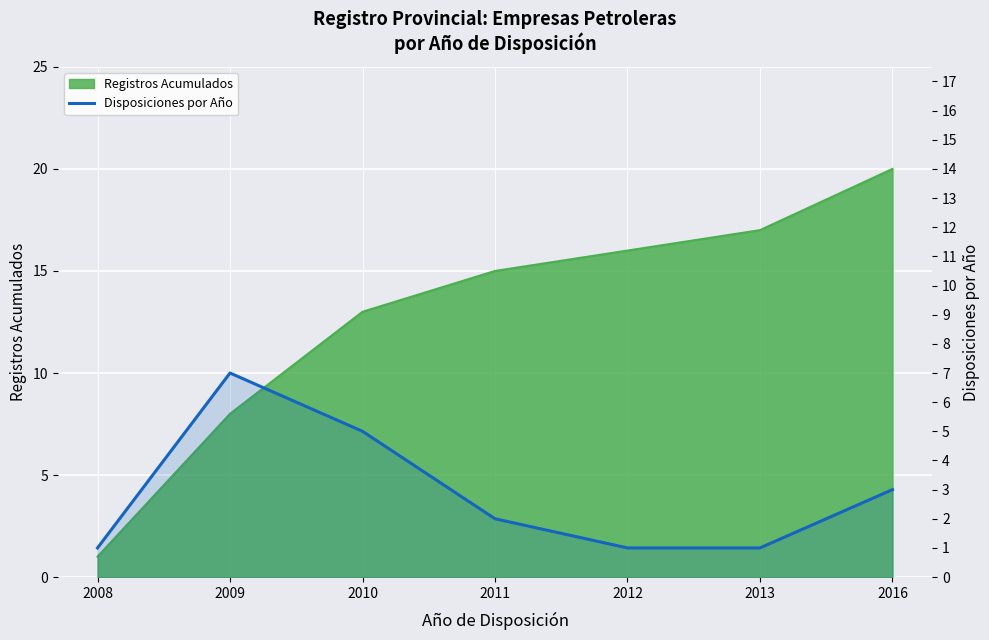

Count the number of categories in the chart.

7